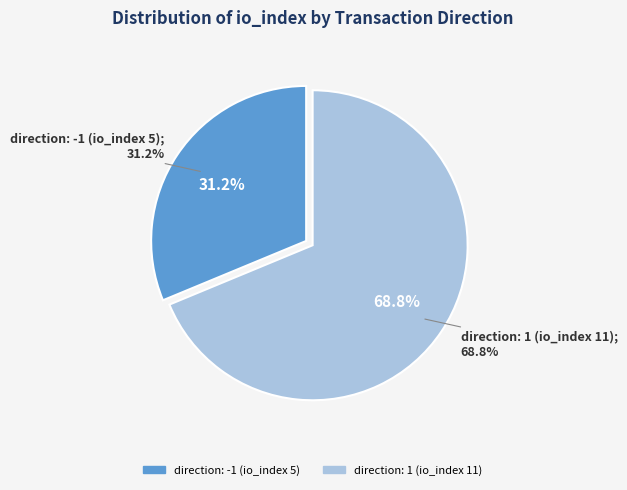

To the nearest percent, what is the combined percentage of direction: -1 (io_index 5) and direction: 1 (io_index 11)?

100%